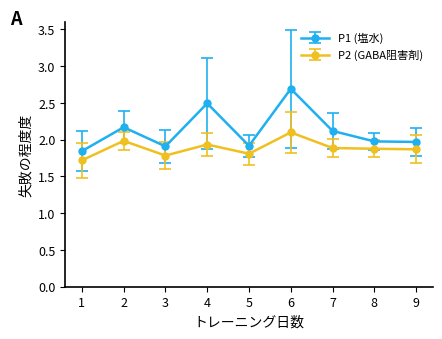

What is the total value across all series at 6?

4.8